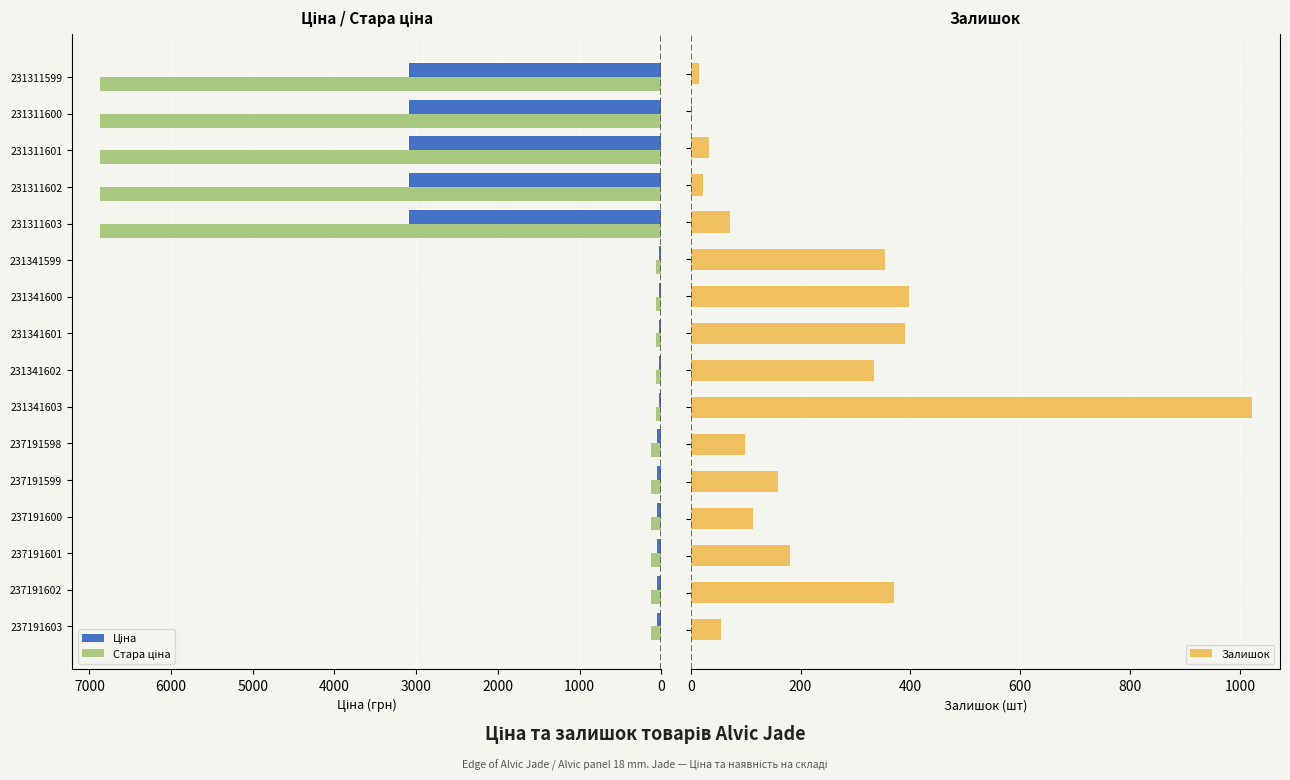

What is the average value of the Стара ціна series?

2211.6